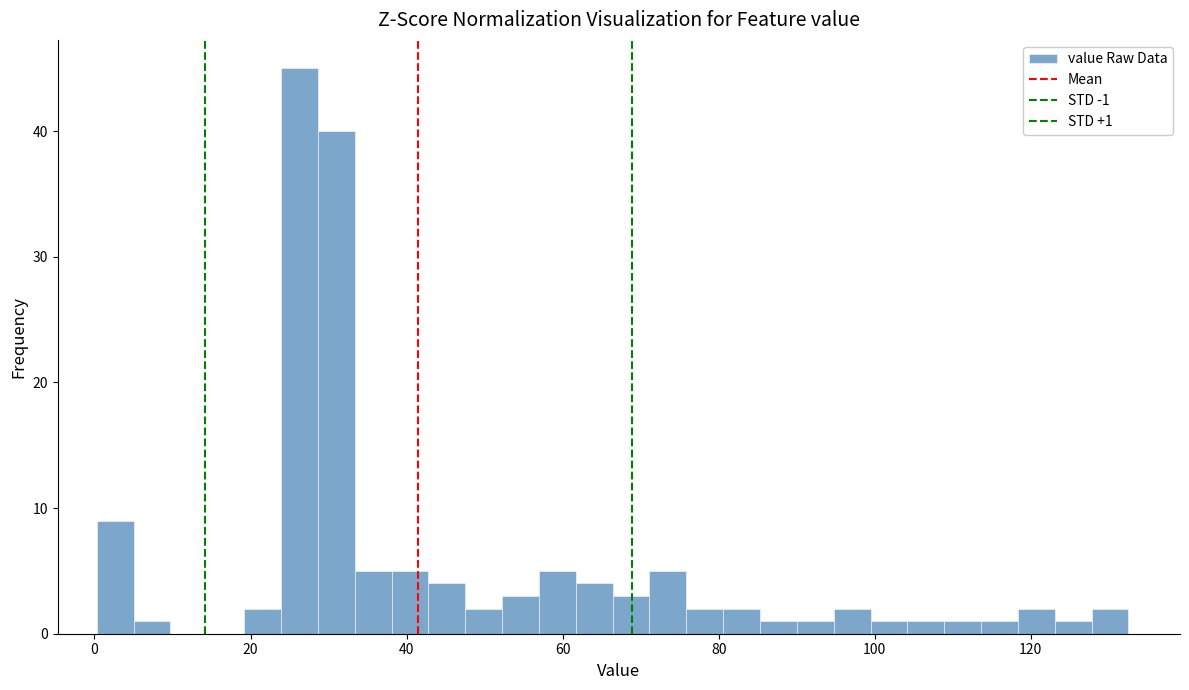

Around what value on the x-axis is the tallest bar? Give the approximate position of its centre, as read against the axis.

26